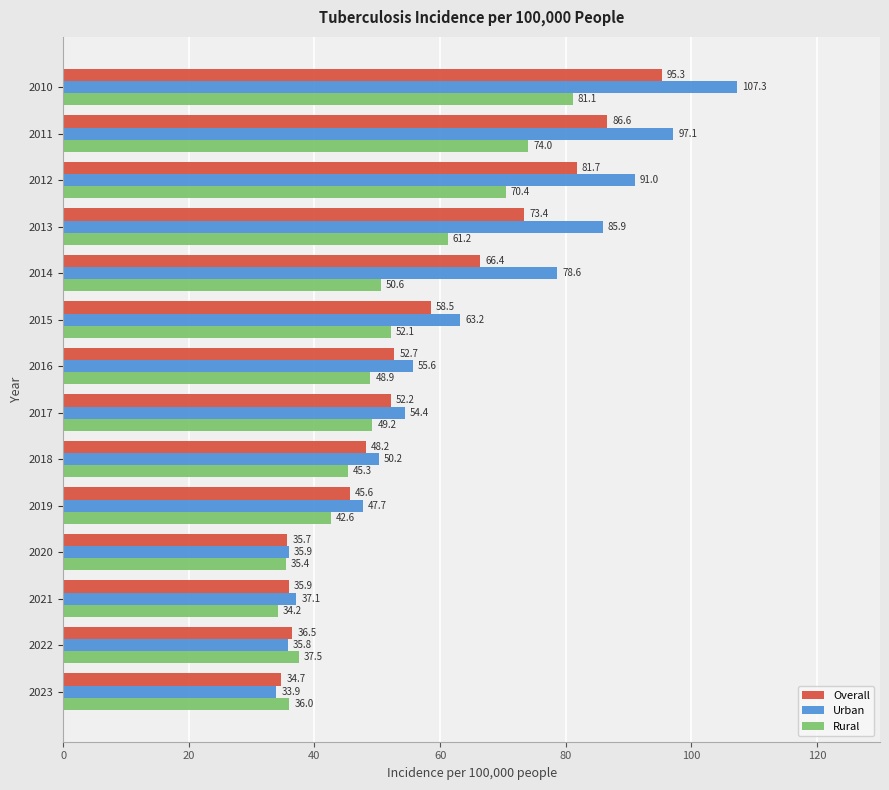

What is the total value across all series at 2017?

155.8